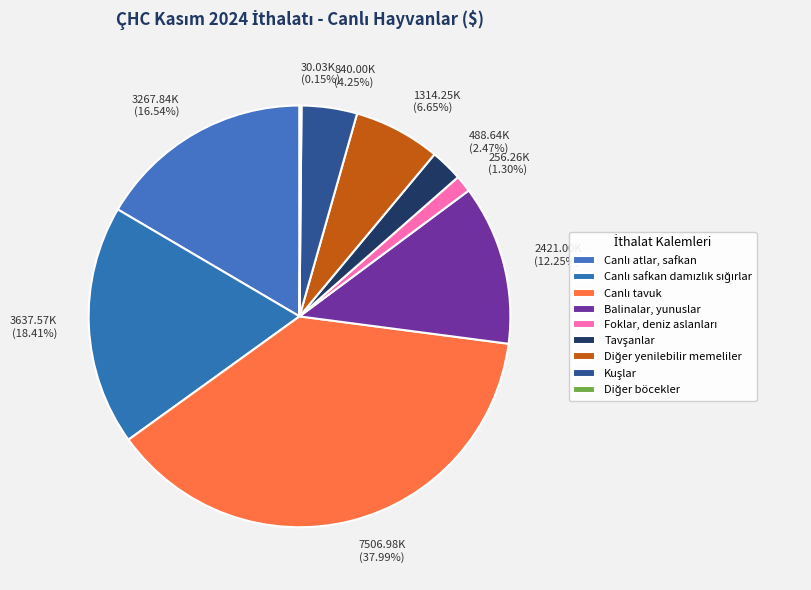

What is the change in value from Foklar, deniz aslanları to Diğer yenilebilir memeliler?

+1057984